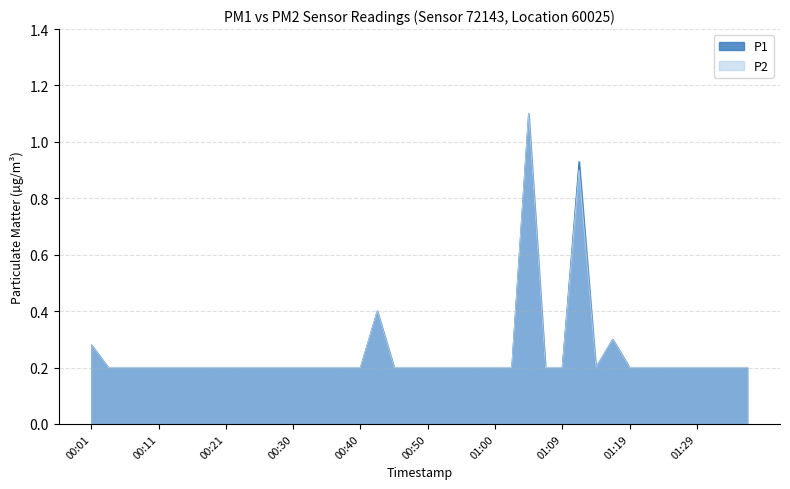

At how many categories does at least one series exceed 0?

40